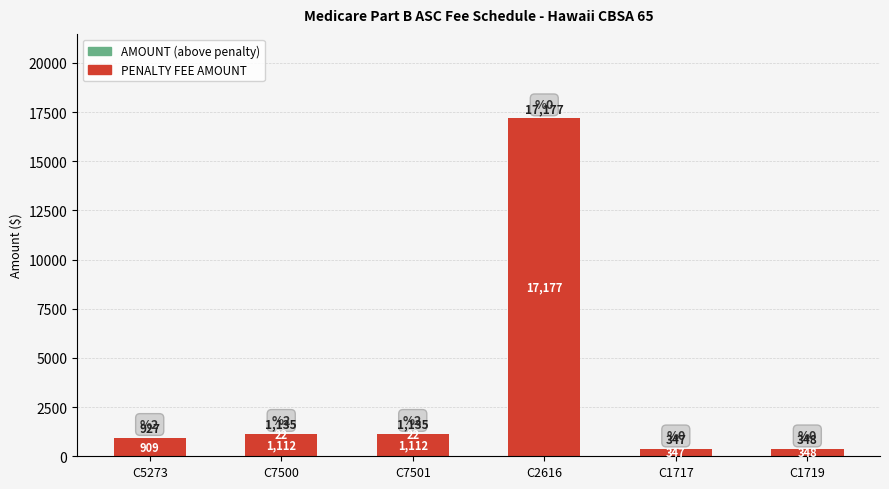

Does the chart contain stacked bars?

Yes